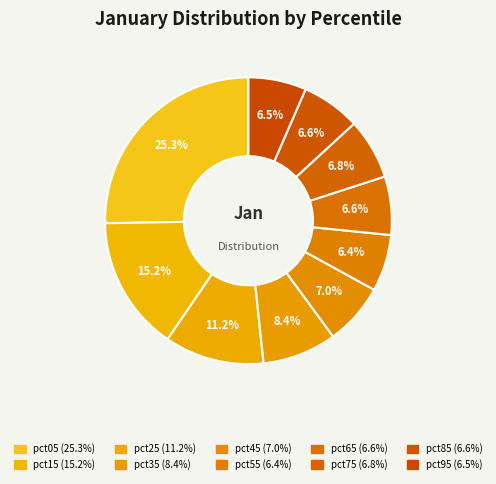

The pct05 slice represents 37% of the pie. True or false?

False